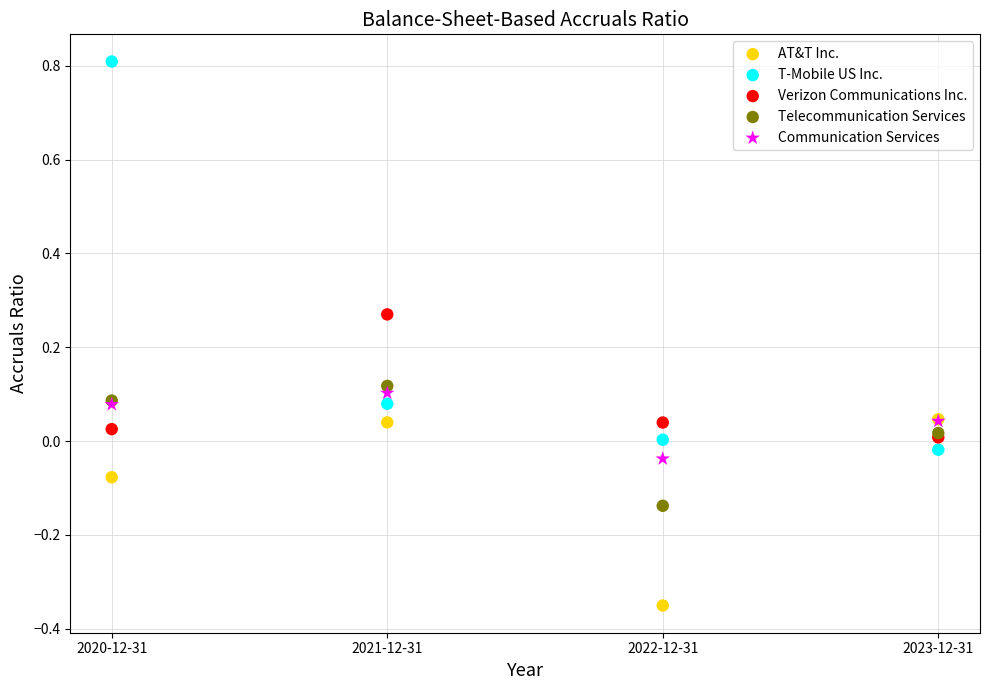

Which series contains the highest Y value?

T-Mobile US Inc.